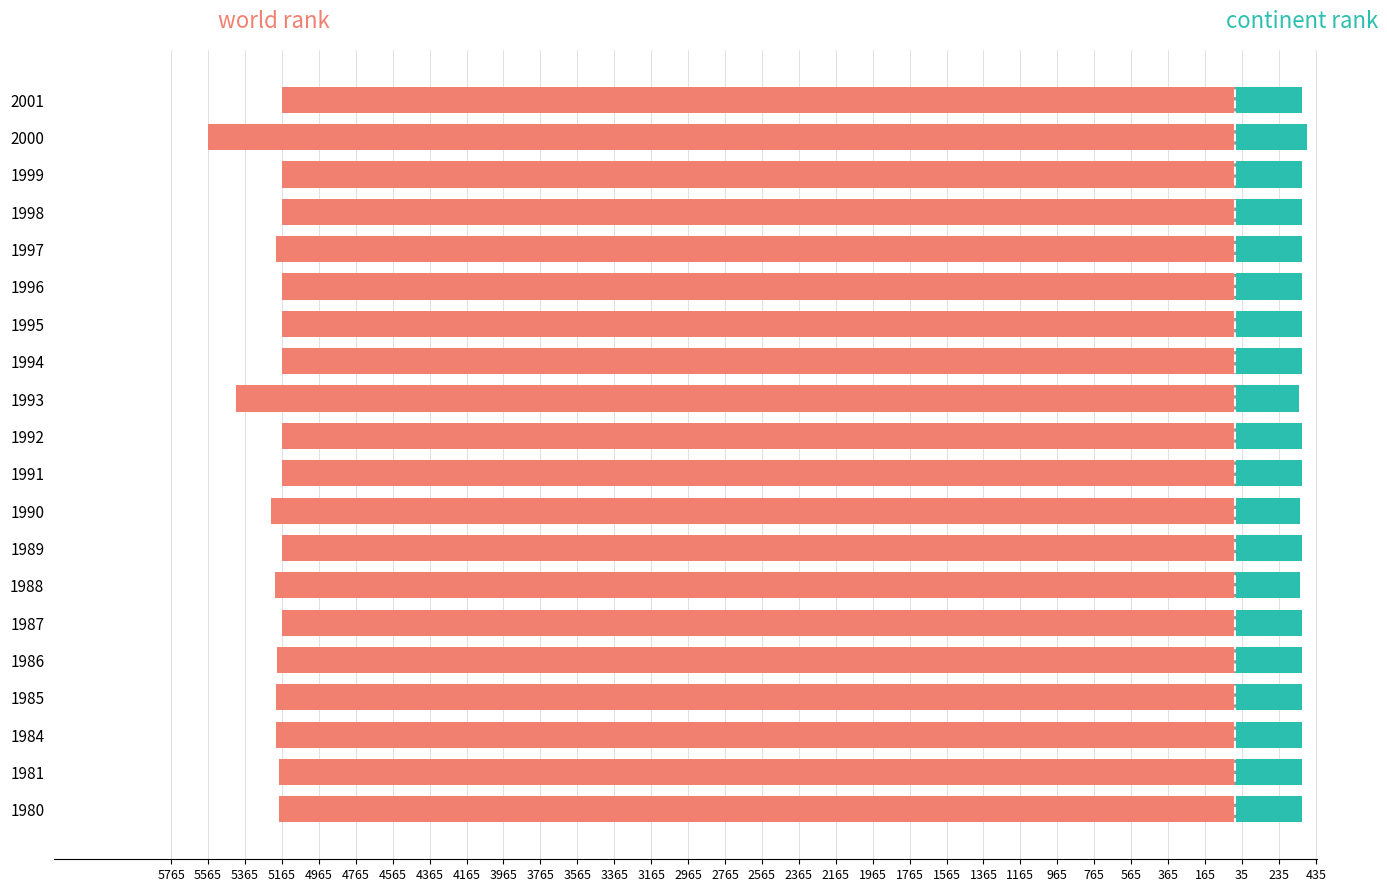

What is the value of the world rank bar at the 14th from the left?

-5167